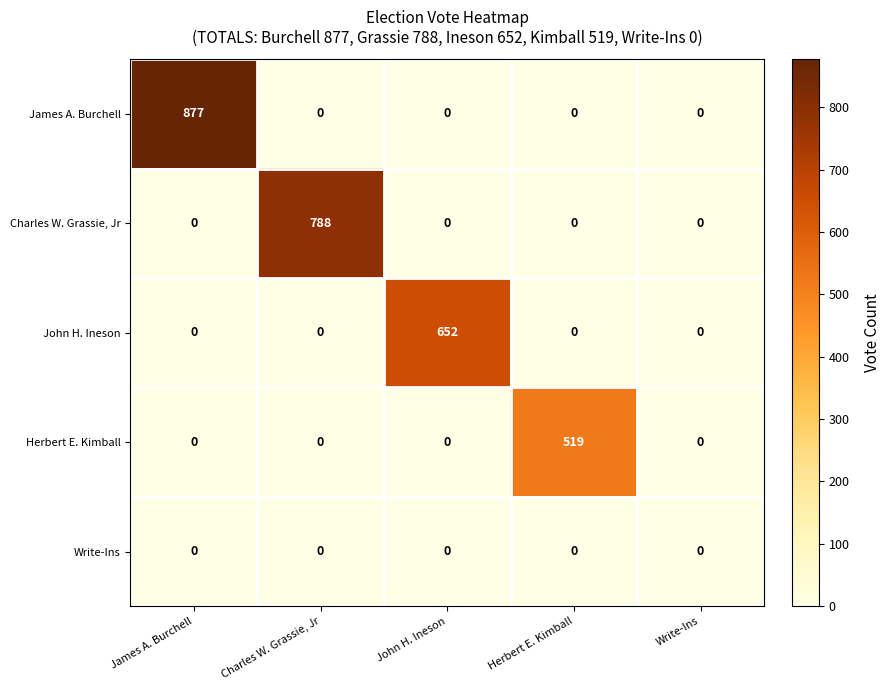

Is it true that John H. Ineson equals 652 at John H. Ineson?

True